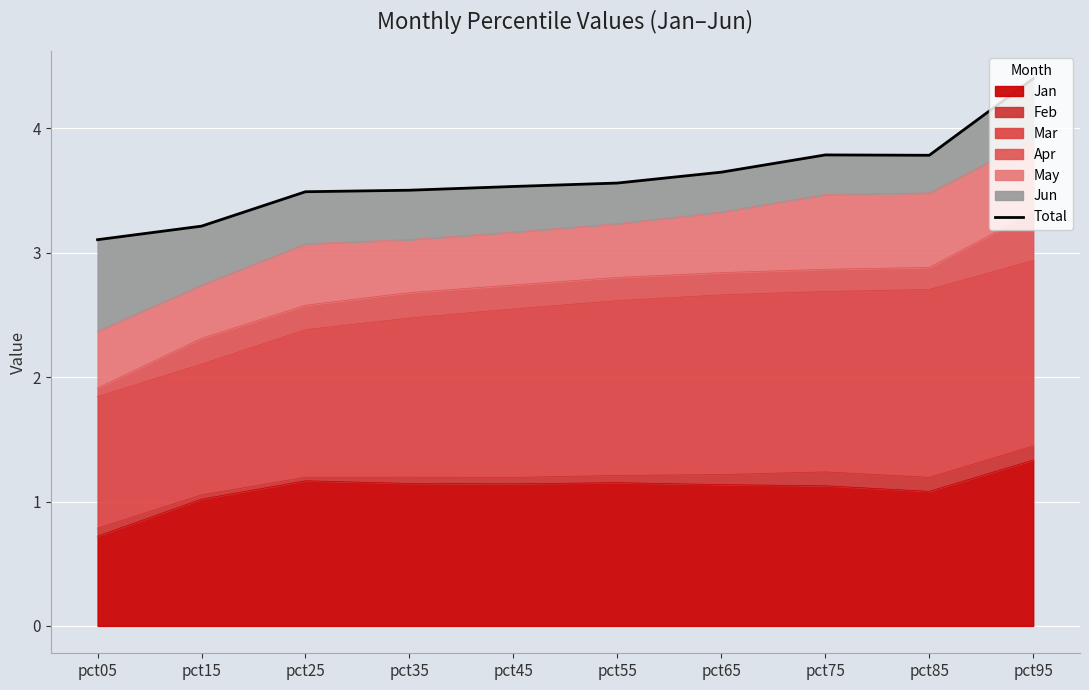

What is the sum of the values at pct85 and pct45?

7.3